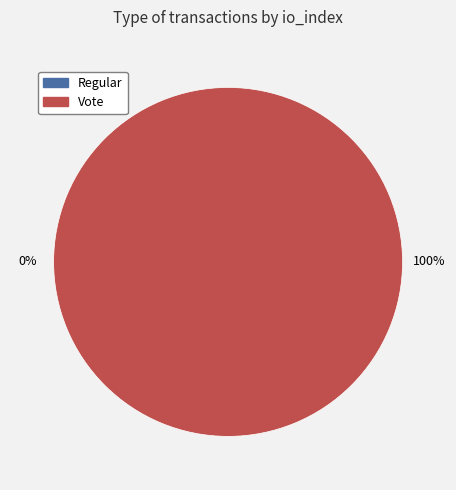

To the nearest percent, what is the difference between the largest and smallest slice percentages?

100%